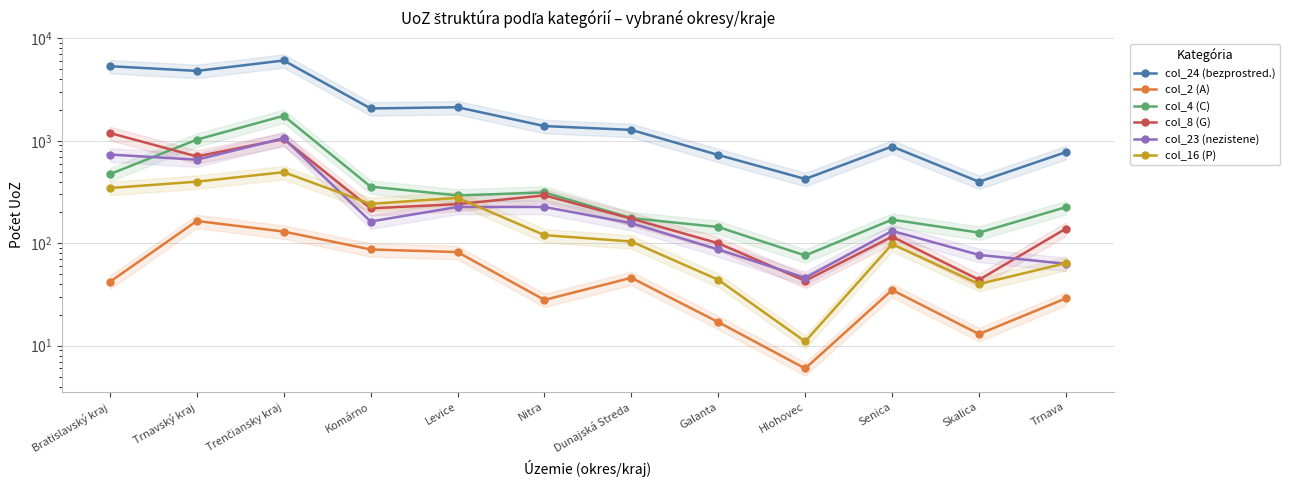

What is the label of the 3rd point from the left?

Trenčiansky kraj